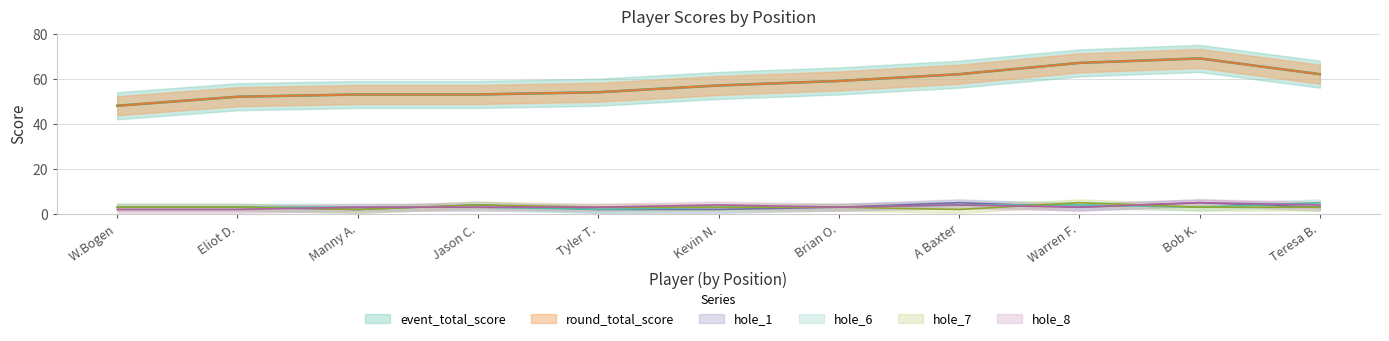

What is the spread (max minus min) of values at Teresa B.?

59